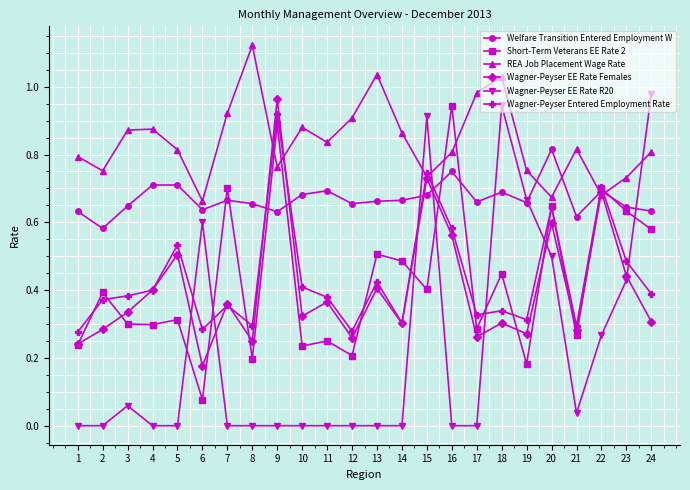

True or false: REA Job Placement Wage Rate has more than 1 points higher than both neighbors.

True